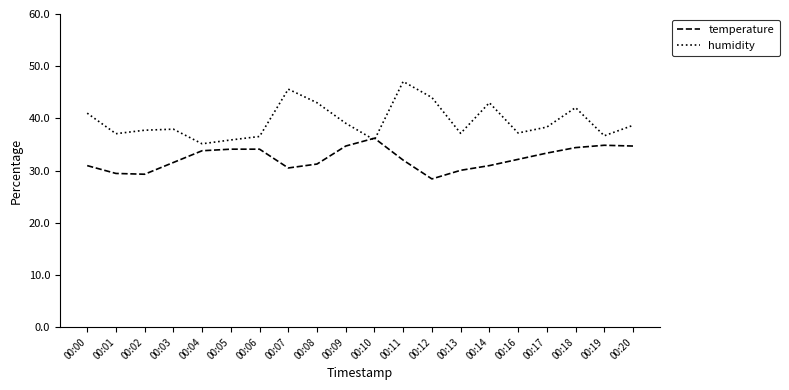

Which series has the widest spread of values?

humidity